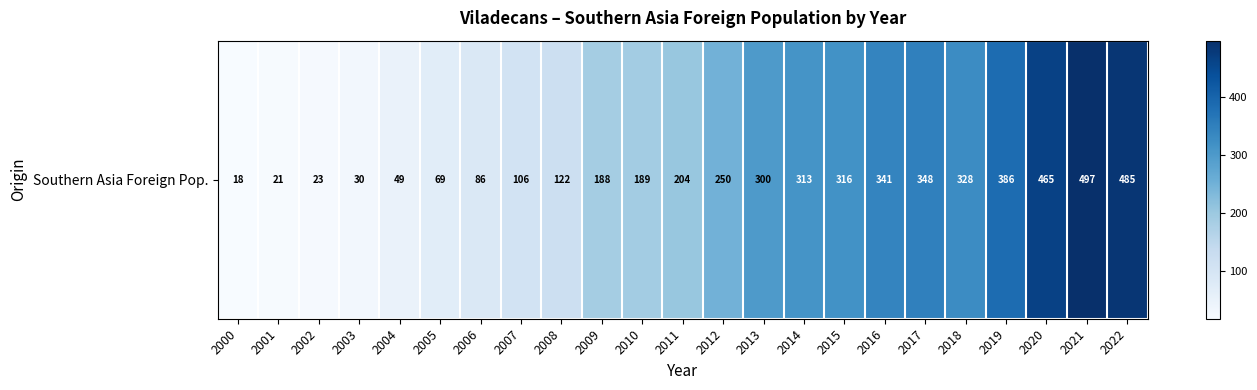

Reading left to right, transcribe all the data shown in this chart.

18	21	23	30	49	69	86	106	122	188	189	204	250	300	313	316	341	348	328	386	465	497	485